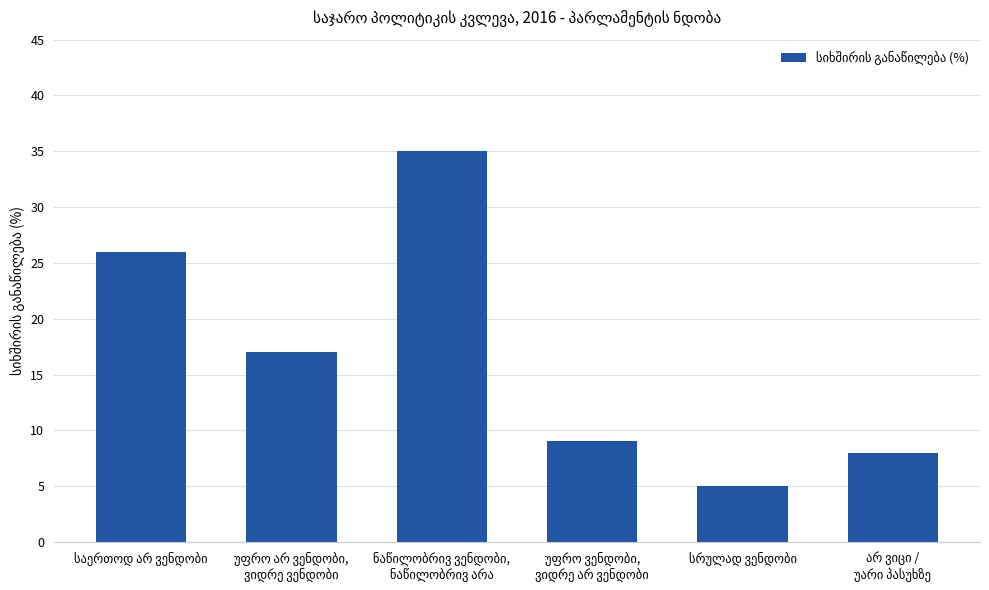

What is the maximum value shown in the chart?

35